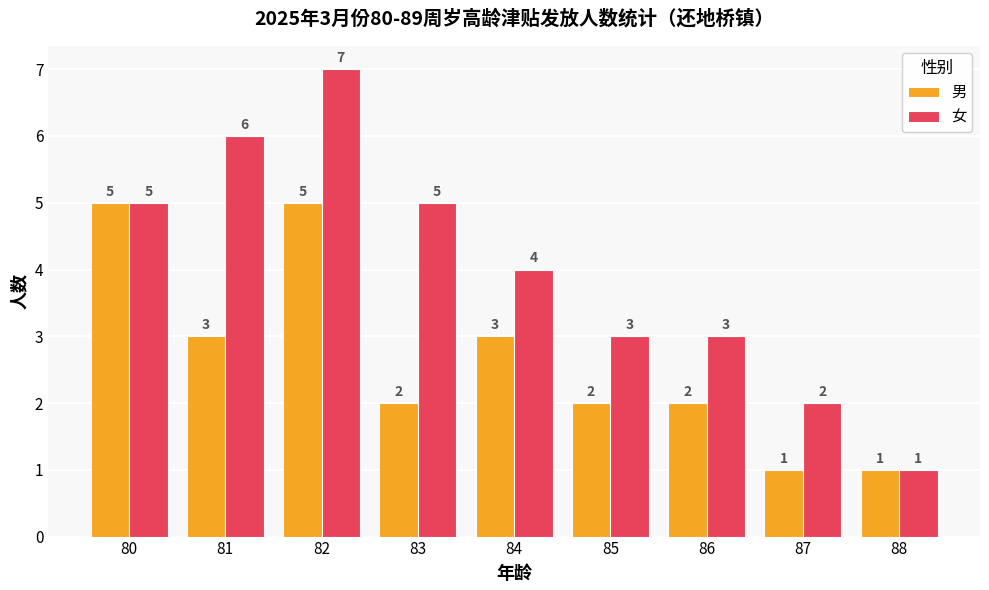

How many bars are there in each group?

2